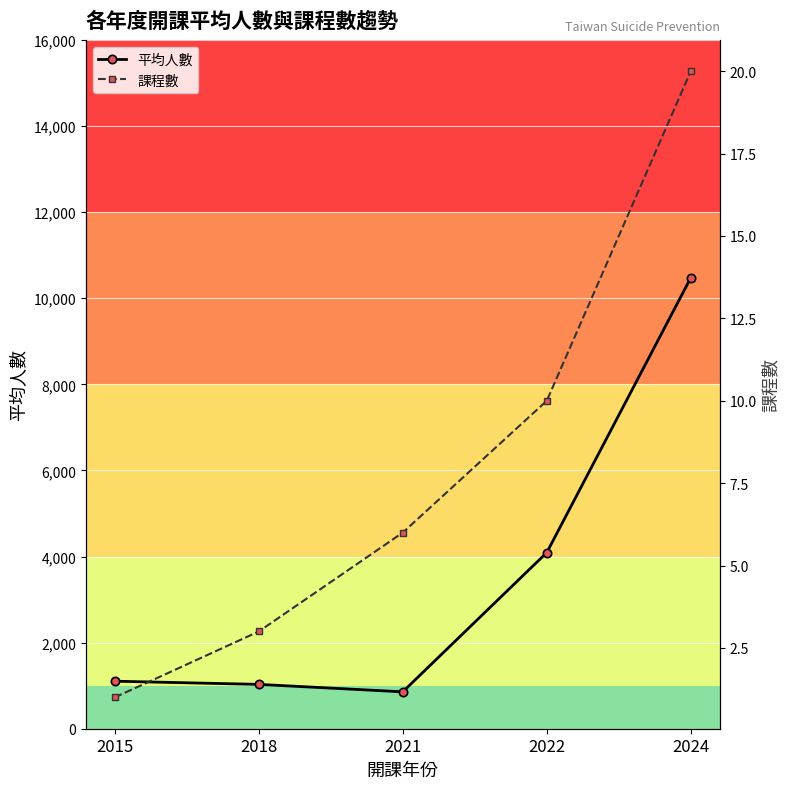

Is the value of 課程數 at 2022 greater than the value of 平均人數 at 2021?

No